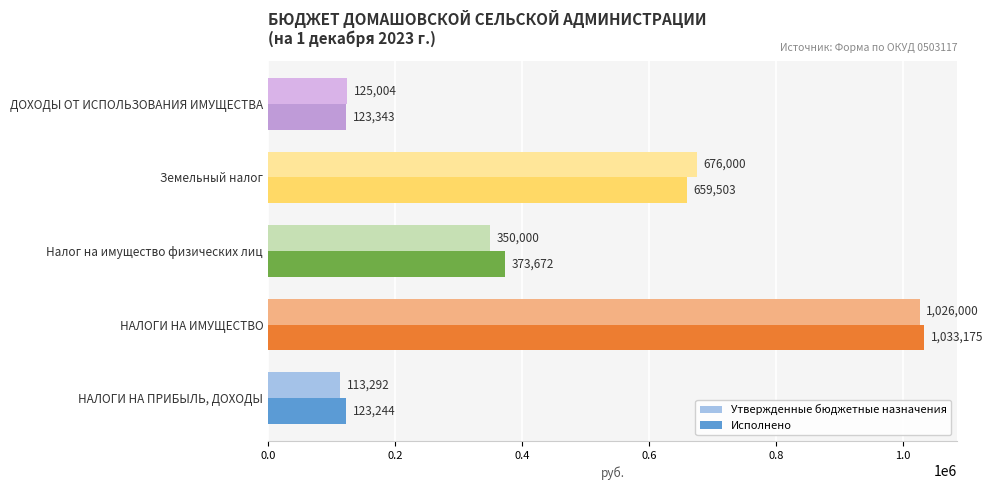

The value of Утвержденные бюджетные назначения at Земельный налог is 447104.4. True or false?

False